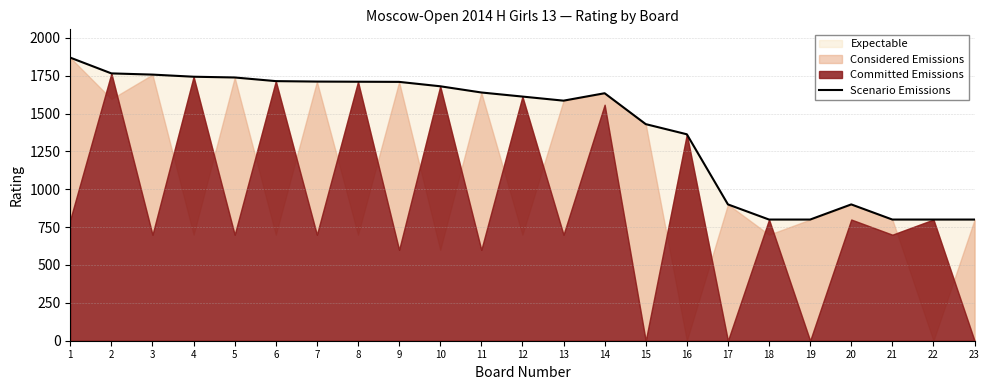

List the labels in order of value, smallest first.

18, 19, 21, 22, 23, 17, 20, 16, 15, 13, 12, 14, 11, 10, 9, 8, 7, 6, 5, 4, 3, 2, 1